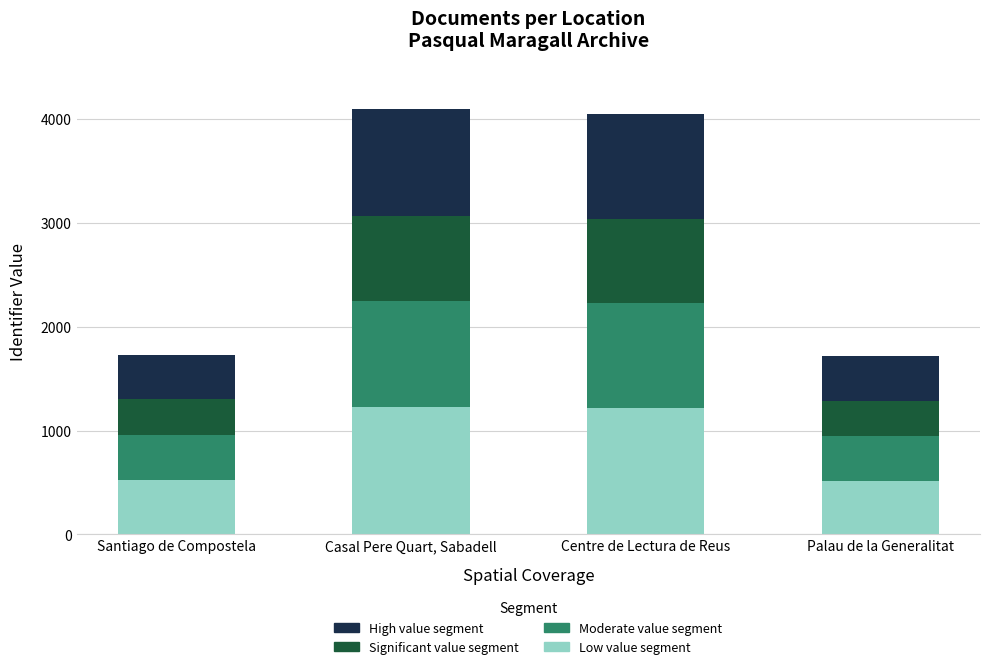

What is the average value of the Low value segment series?

869.0